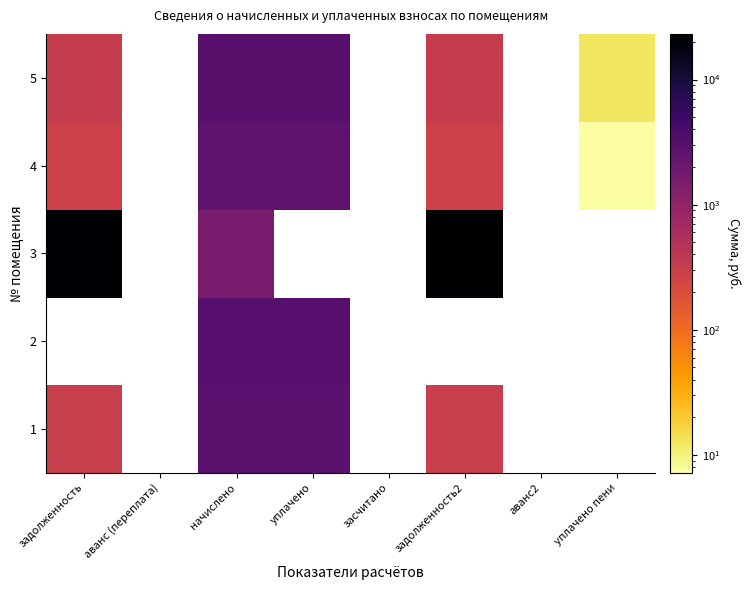

At how many categories does at least one series exceed 5136?

2